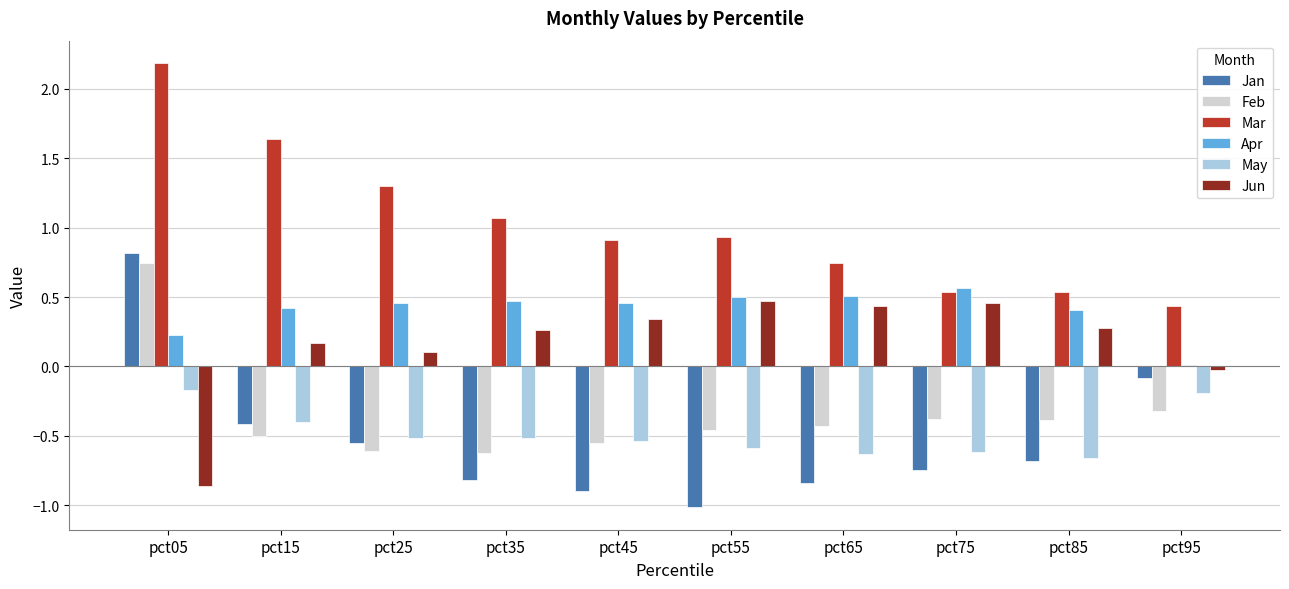

The Jan series shows 0.8 at pct05. True or false?

True